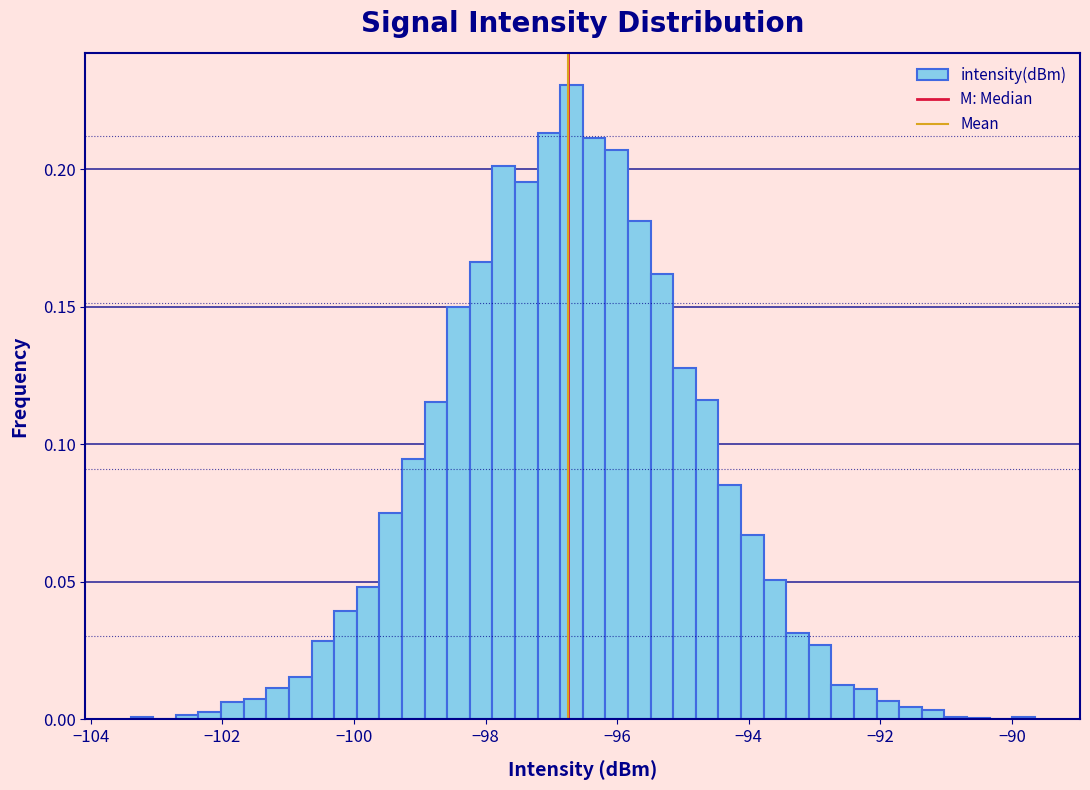

Around what value on the x-axis is the tallest bar? Give the approximate position of its centre, as read against the axis.

-96.6